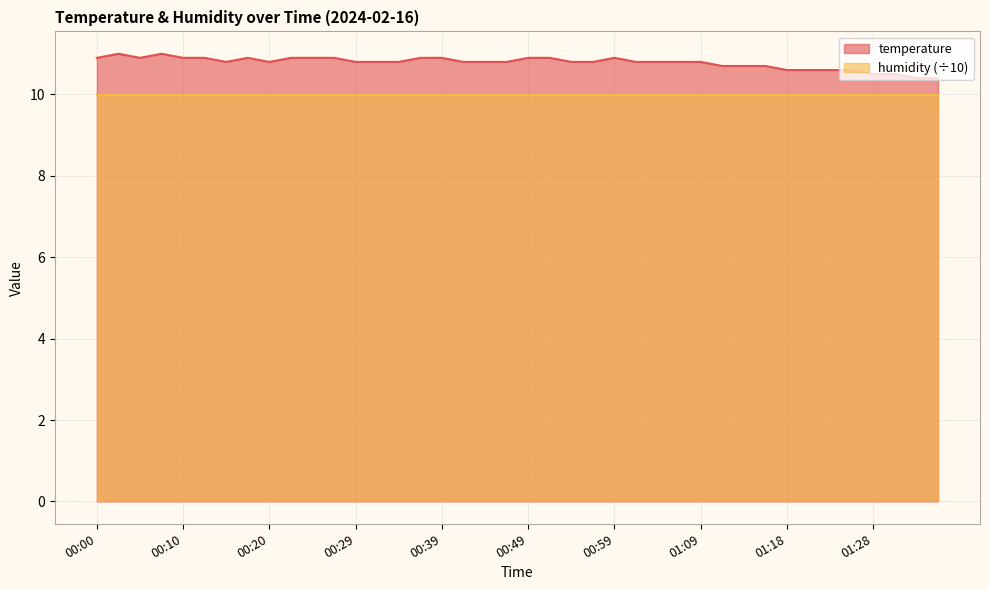

List the labels in order of value, largest first.

00:03, 00:08, 00:00, 00:05, 00:10, 00:12, 00:17, 00:22, 00:25, 00:27, 00:37, 00:39, 00:49, 00:51, 00:59, 00:15, 00:20, 00:29, 00:32, 00:34, 00:42, 00:44, 00:47, 00:54, 00:56, 01:01, 01:04, 01:06, 01:09, 01:11, 01:13, 01:16, 01:18, 01:21, 01:23, 01:26, 01:28, 01:30, 01:33, 01:35